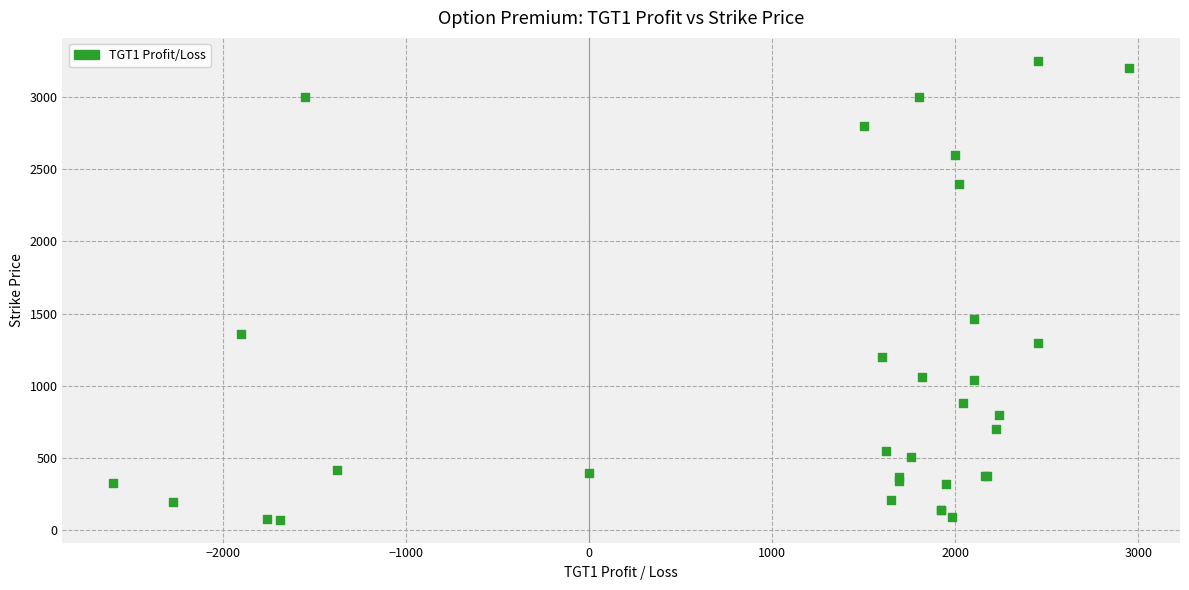

What Y value in the scatter plot is closest to 1662?

1460